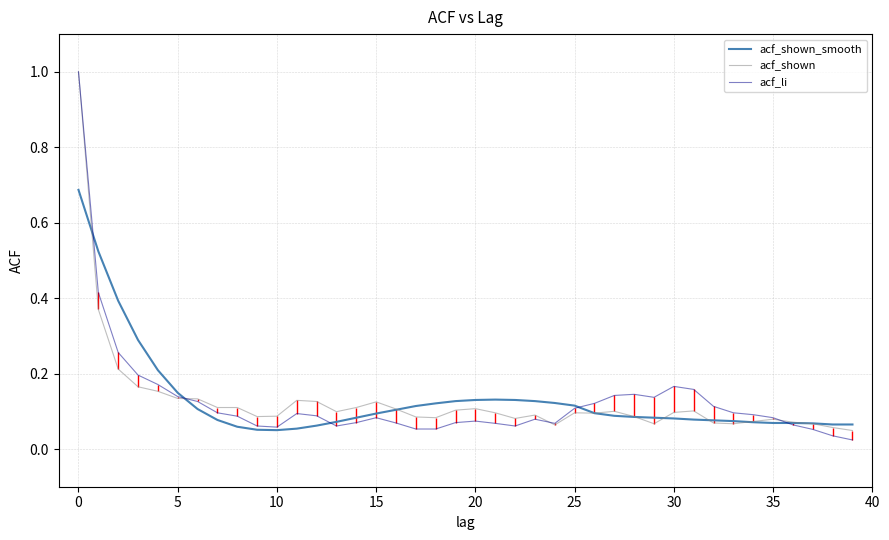

After their last crossing, which series has the higher values: acf_li or acf_shown_smooth?

acf_shown_smooth